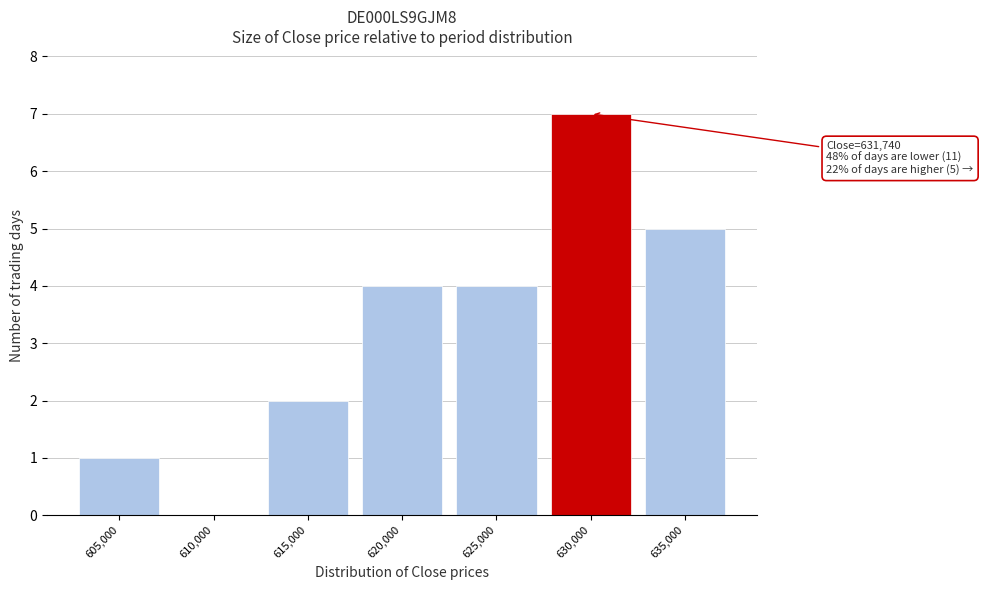

Reading left to right, list all the values displayed in this chart.

605,000=1	610,000=0	615,000=2	620,000=4	625,000=4	630,000=7	635,000=5